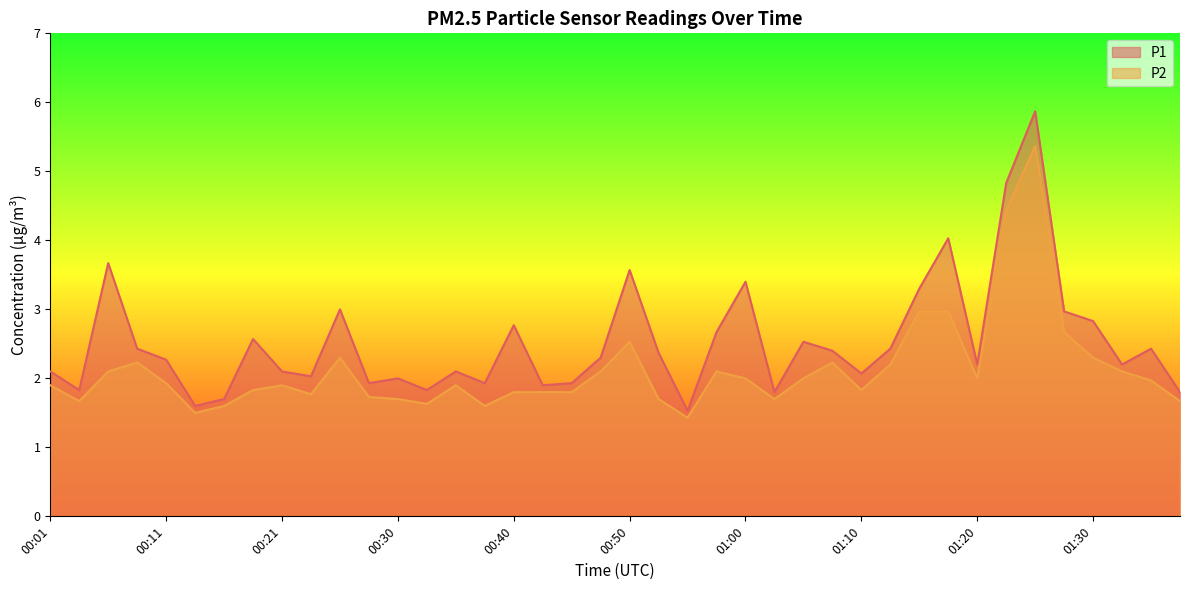

Reading right to left, extract all data points from this chart.

P1: 1.8	2.4	2.2	2.8	3.0	5.9	4.8	2.2	4.0	3.3	2.4	2.1	2.4	2.5	1.8	3.4	2.7	1.5	2.4	3.6	2.3	1.9	1.9	2.8	1.9	2.1	1.8	2.0	1.9	3.0	2.0	2.1	2.6	1.7	1.6	2.3	2.4	3.7	1.8	2.1
P2: 1.7	2.0	2.1	2.3	2.7	5.4	4.4	2.0	3.0	3.0	2.2	1.8	2.2	2.0	1.7	2.0	2.1	1.4	1.7	2.5	2.1	1.8	1.8	1.8	1.6	1.9	1.6	1.7	1.7	2.3	1.8	1.9	1.8	1.6	1.5	1.9	2.2	2.1	1.7	1.9